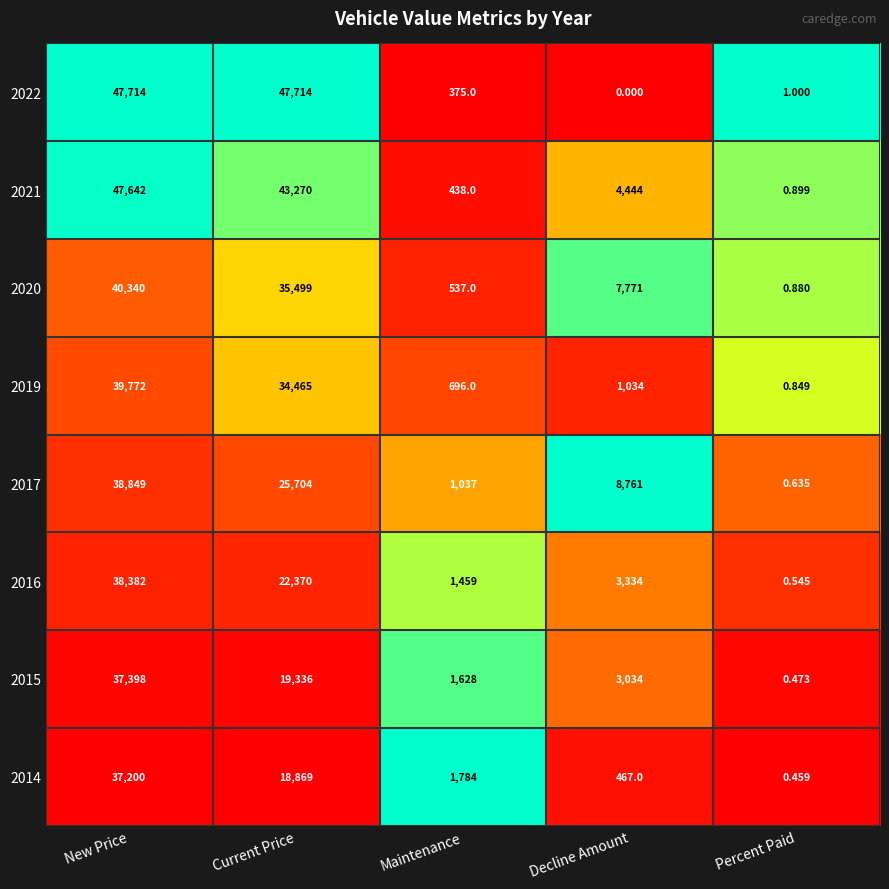

Which category has the lowest value in the 2019 series?

Percent Paid